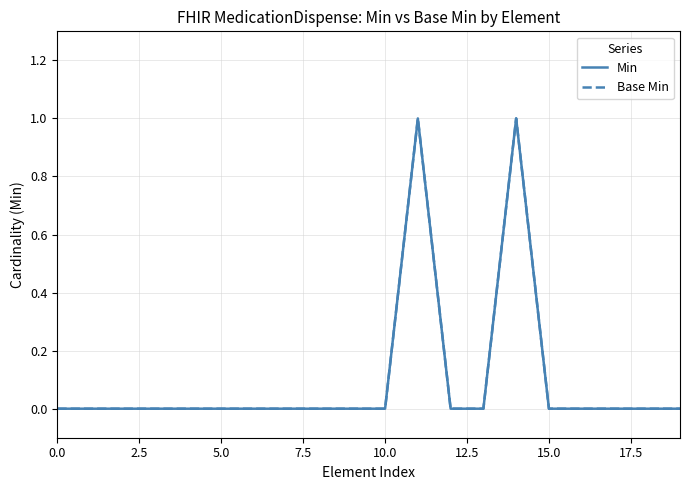

True or false: Min and Base Min cross at least once.

False